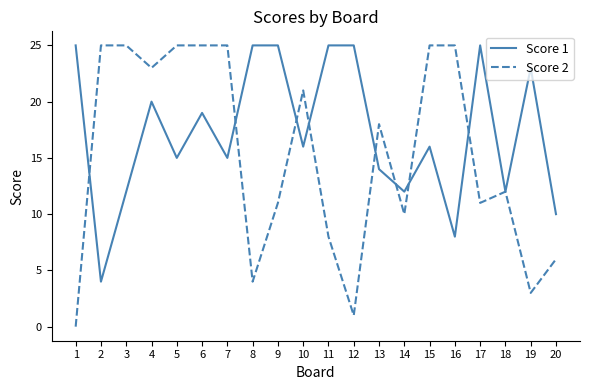

What is the difference between the Score 2 values at 11 and 7?

17